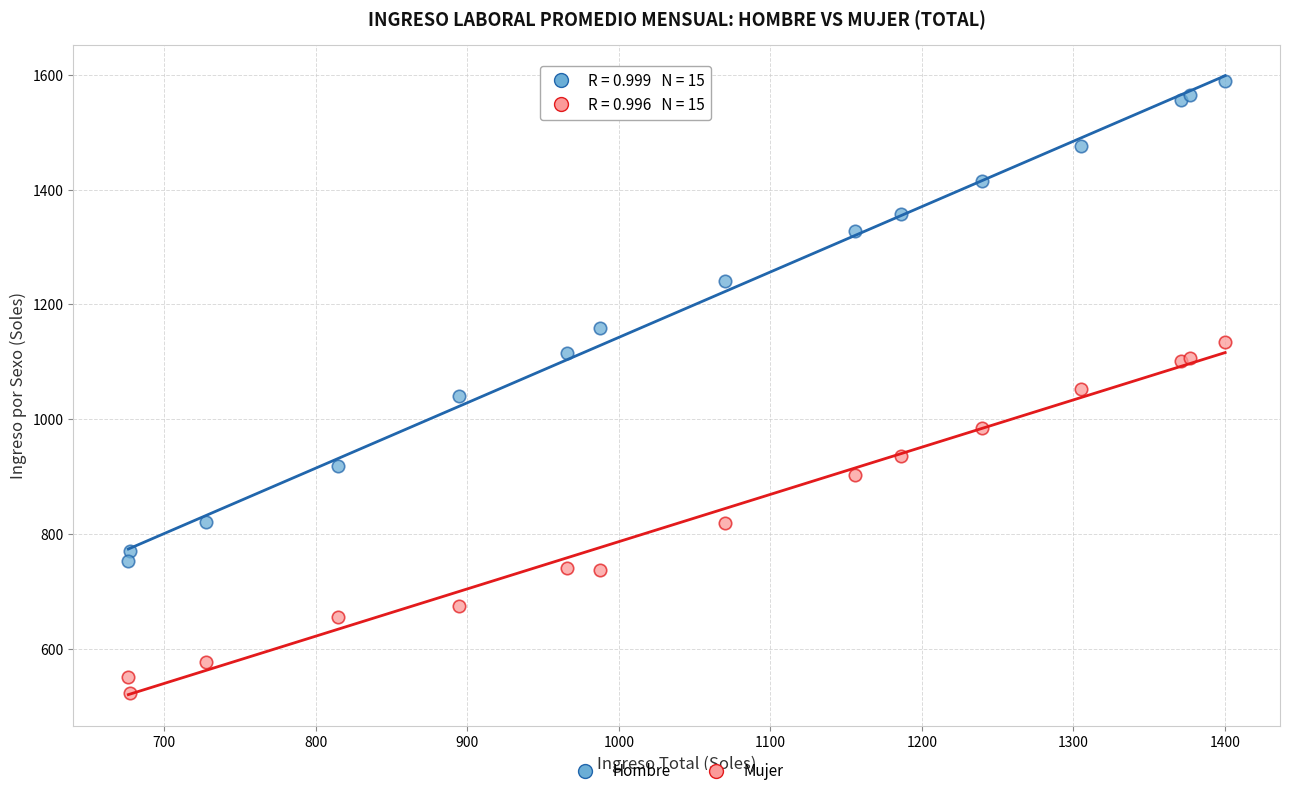

In the Hombre series, what Y value is closest to 1170?

1158.1